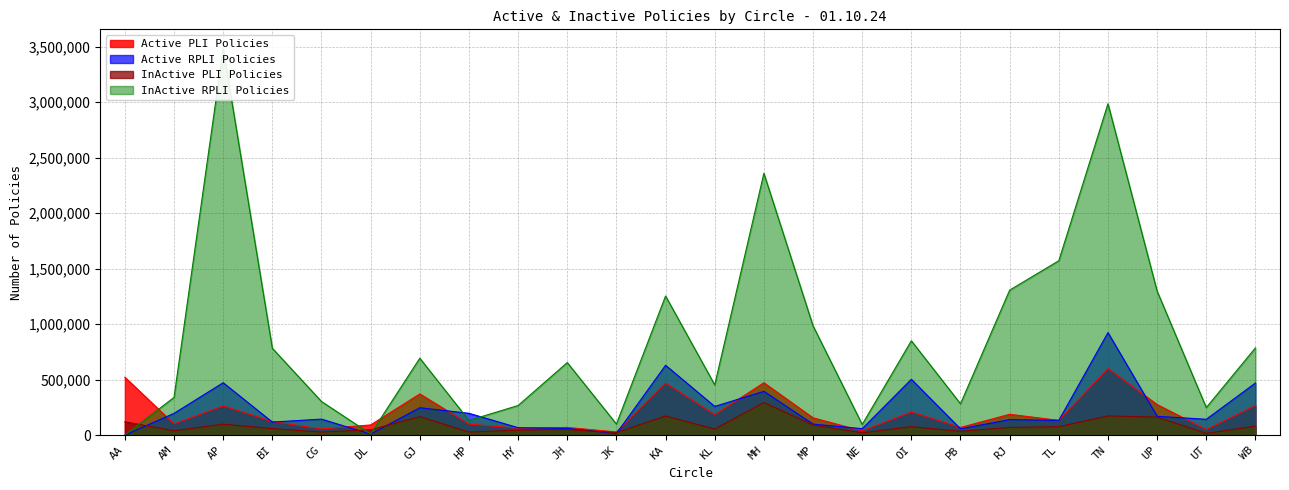

What is the difference between the InActive PLI Policies values at AP and UP?

63740